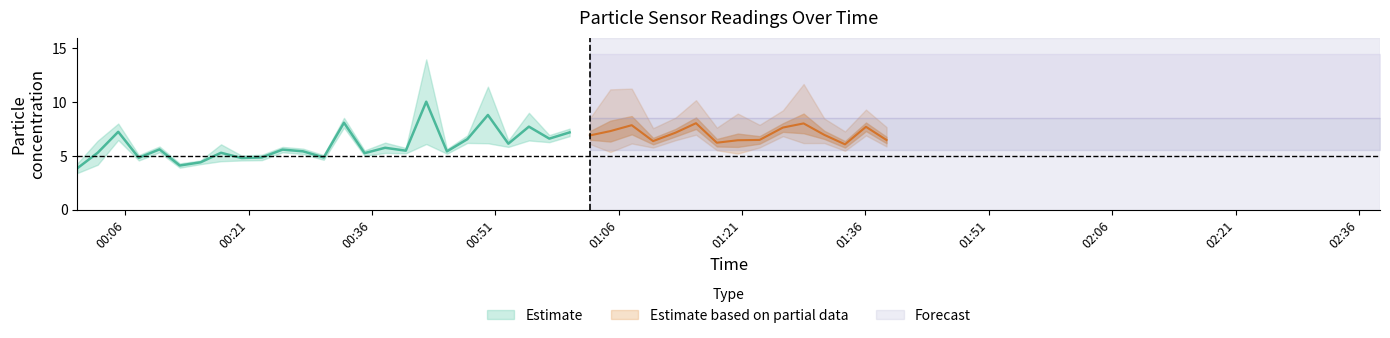

True or false: SDS_P1 and SDS_P2 cross at least once.

False